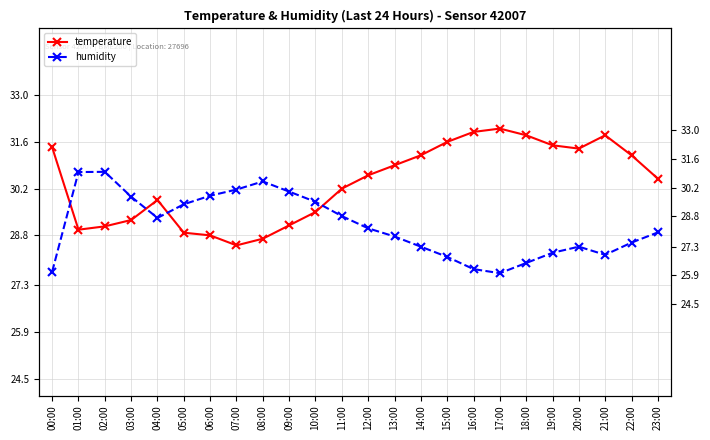

Count the number of data series in this chart.

2